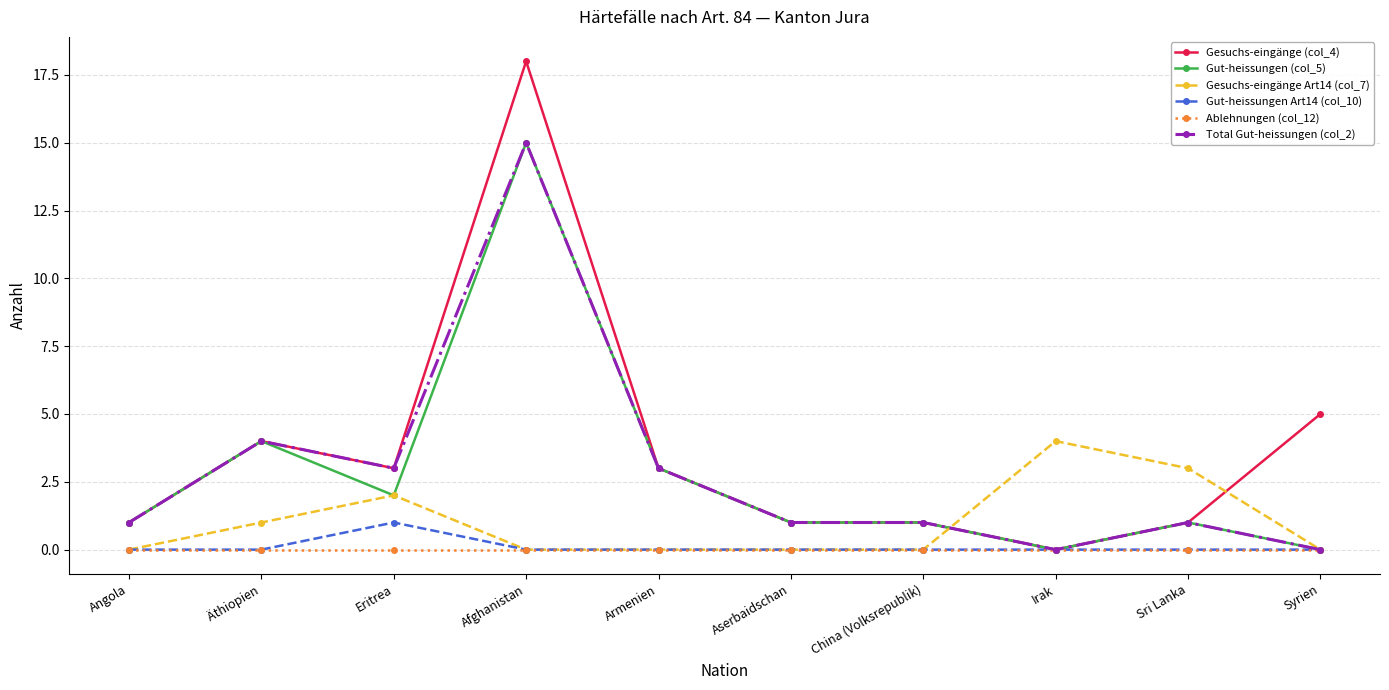

Where is the first local maximum for Gut-heissungen Art14 (col_10)?

Eritrea